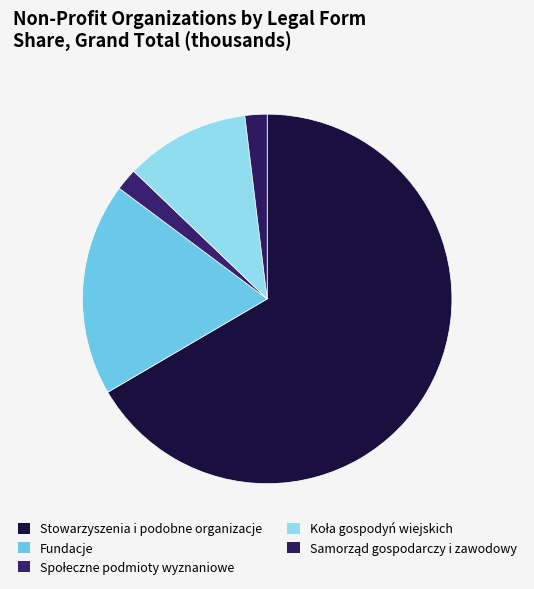

Count the number of slices in the pie.

5